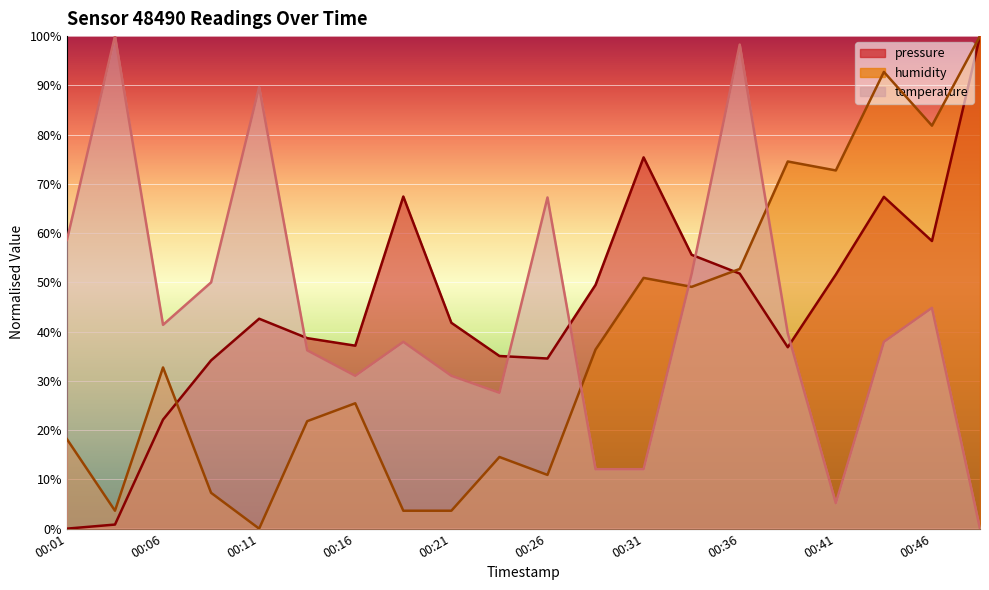

How many values in the pressure series are below 42?

10